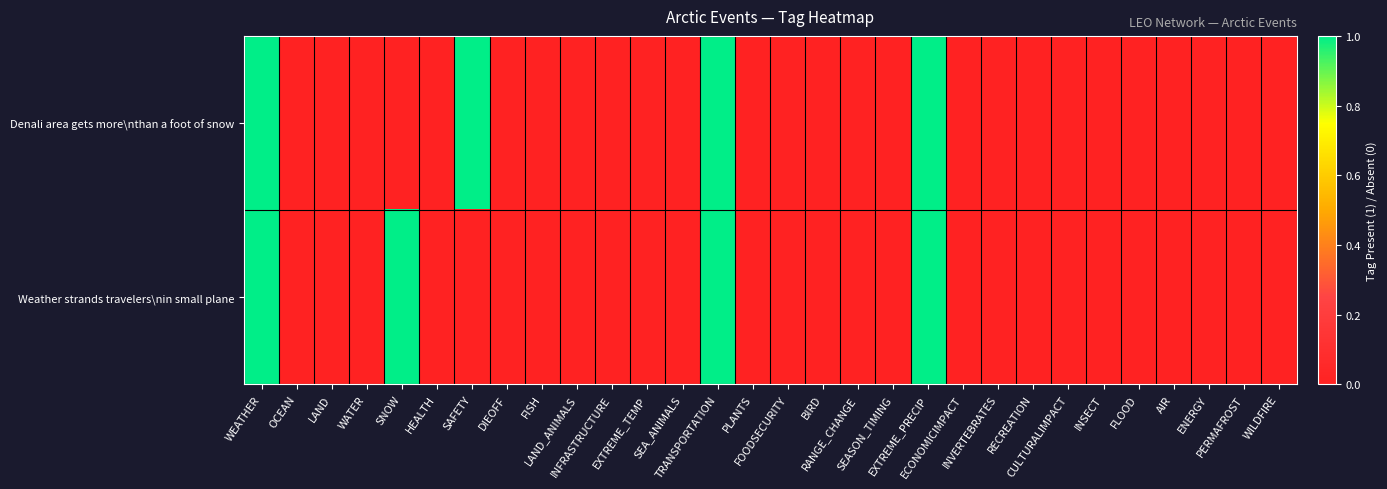

How many distinct data groups are displayed?

2